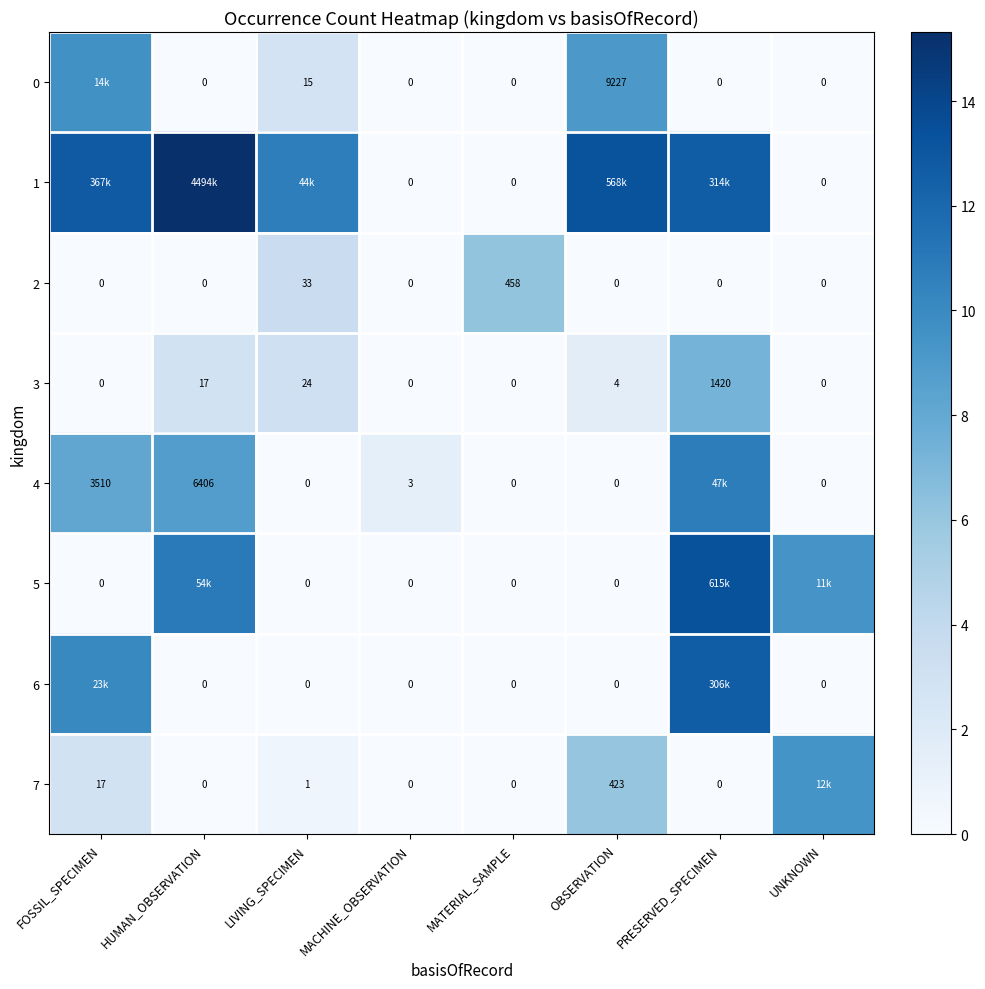

At which label is 2 closest to 229?

LIVING_SPECIMEN